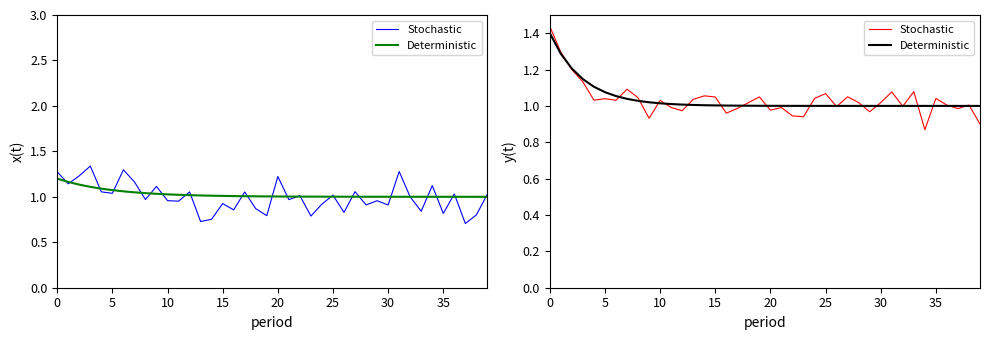

At which label is Deterministic closest to 1?

39